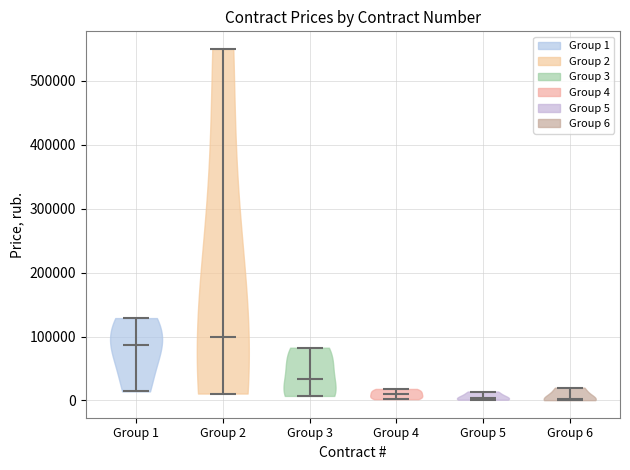

Reading left to right, read every violin against the y-axis: where its median line is, and the lowest and highest points it reaches. The values are not printed on the chart, so give them approximately, as read against the axis.

Group 1: median line 90000, lowest point 10000, highest point 130000
Group 2: median line 100000, lowest point 10000, highest point 550000
Group 3: median line 30000, lowest point 10000, highest point 80000
Group 4: median line 10000, lowest point 0, highest point 20000
Group 5: median line 0, lowest point 0, highest point 10000
Group 6: median line 0, lowest point 0, highest point 20000